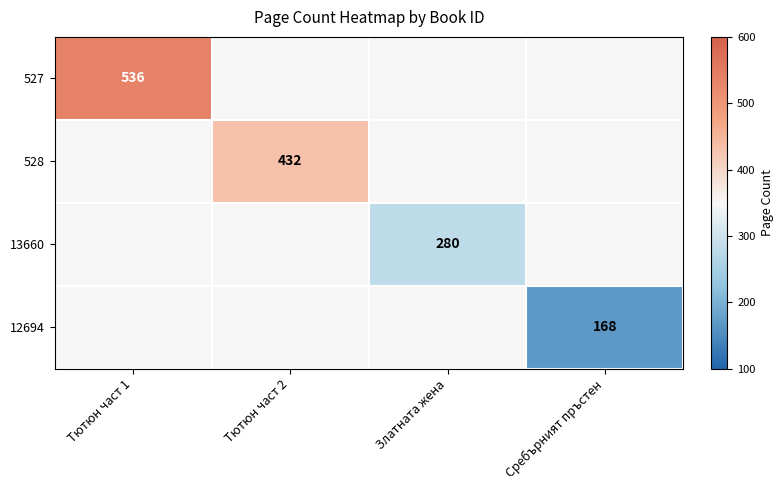

True or false: 12694 has a value of 168 at Сребърният пръстен.

True